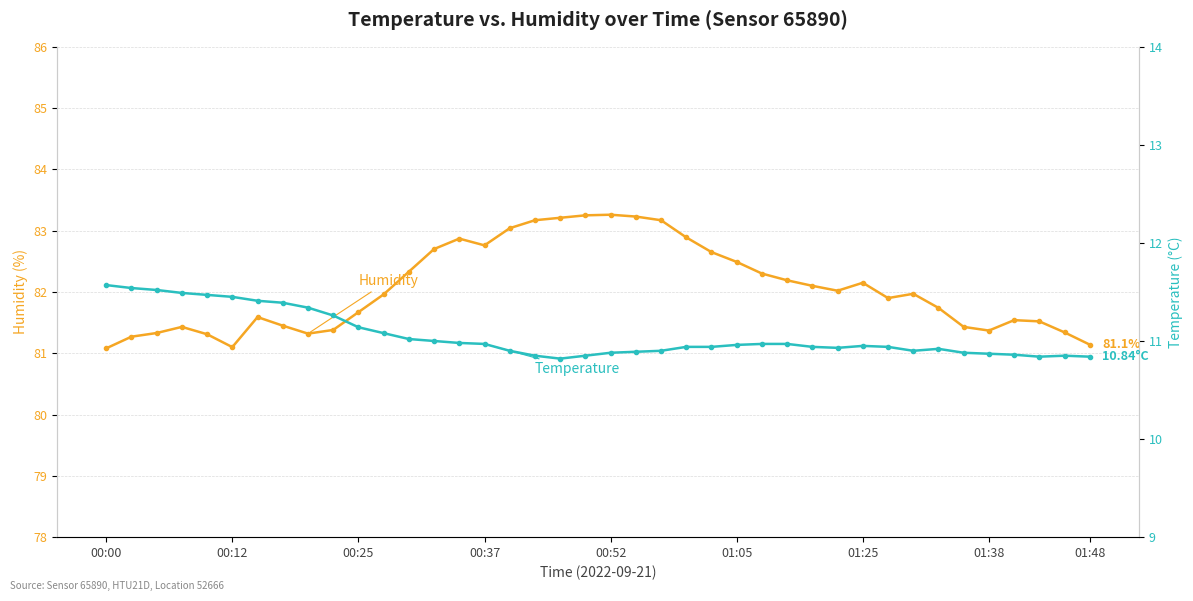

What is the spread (max minus min) of values at 26?

71.3